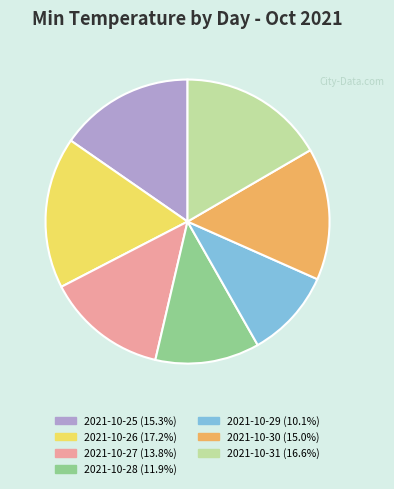

Which category has the biggest portion of the pie?

2021-10-26